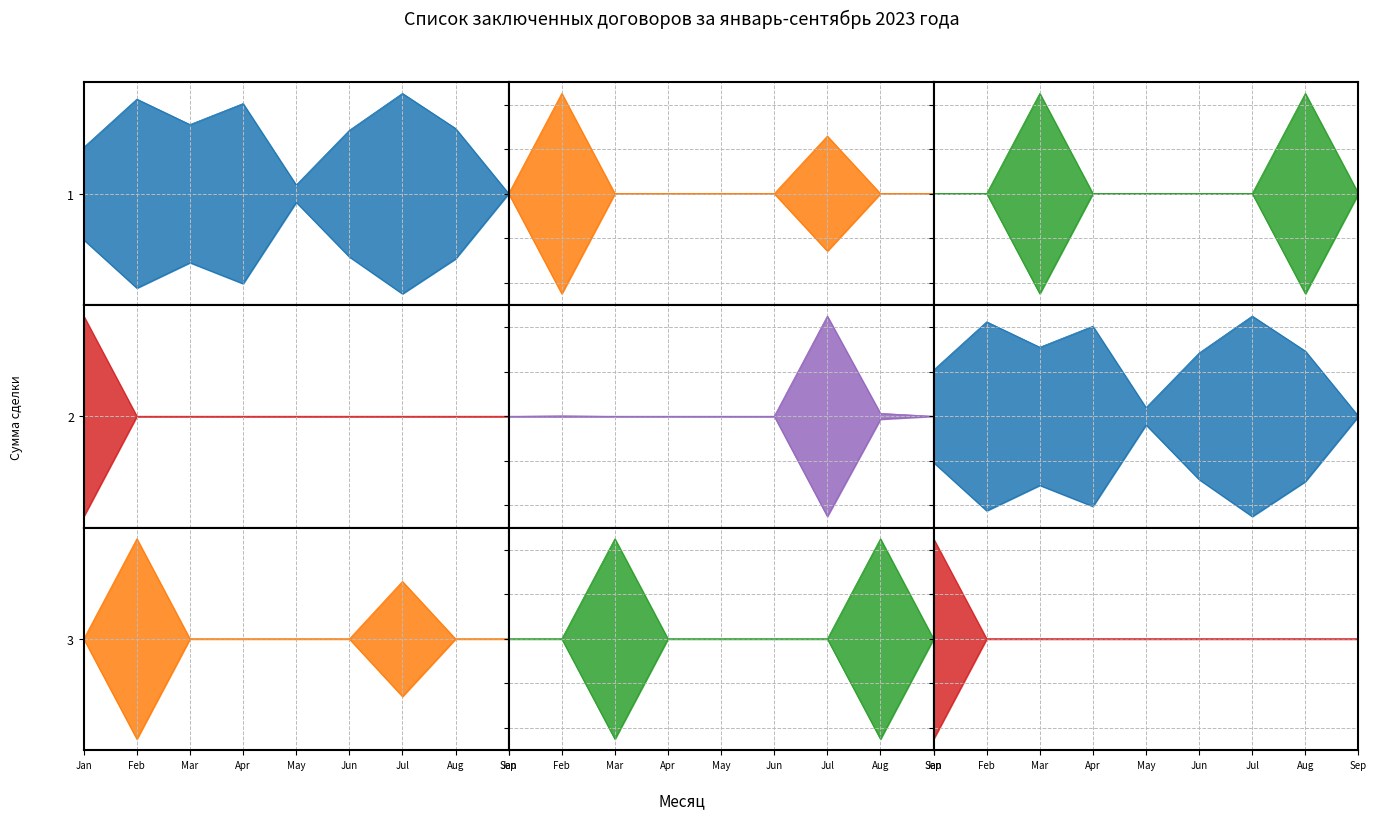

What is the difference between the highest and lowest values at Jan?

1.5